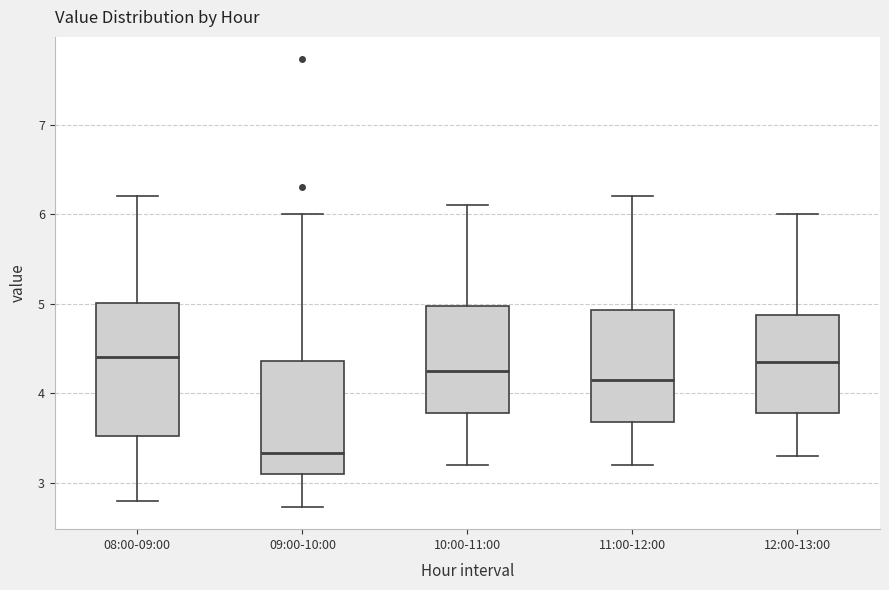

Reading left to right, read every box against the y-axis: the position of its median line, the range the box covers, and the ends of its whiskers. The values are not printed on the chart, so give them approximately, as read against the axis.

08:00-09:00: median 4.4, box 3.5 to 5.0, whiskers 2.8 to 6.2
09:00-10:00: median 3.3, box 3.1 to 4.4, whiskers 2.7 to 6.0
10:00-11:00: median 4.3, box 3.8 to 5.0, whiskers 3.2 to 6.1
11:00-12:00: median 4.2, box 3.7 to 4.9, whiskers 3.2 to 6.2
12:00-13:00: median 4.4, box 3.8 to 4.9, whiskers 3.3 to 6.0